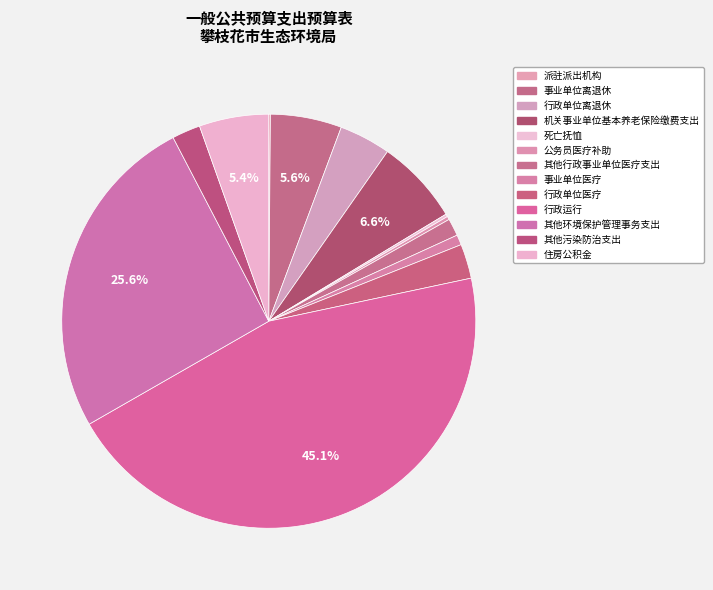

To the nearest percent, what portion does 事业单位离退休 represent?

6%